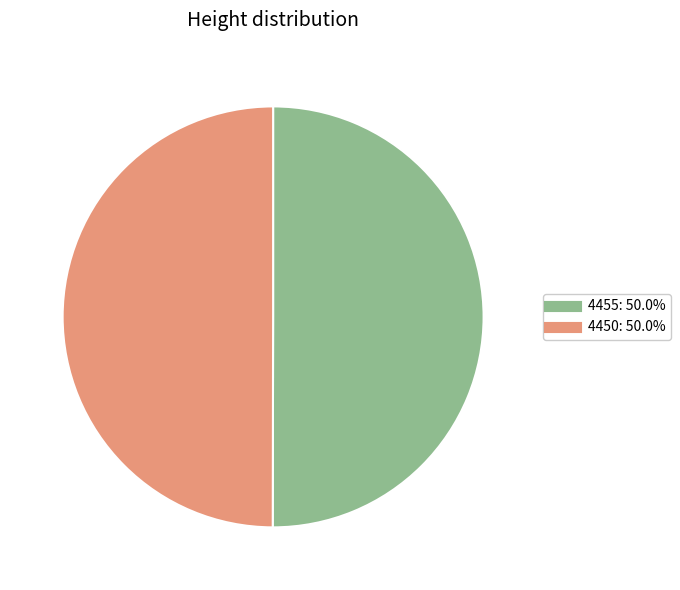

Is the sum of 4455 and 4450 greater than half?

Yes